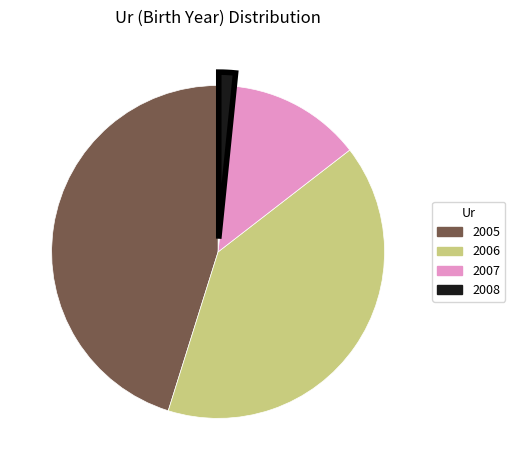

Is 2005 the majority of the pie?

No